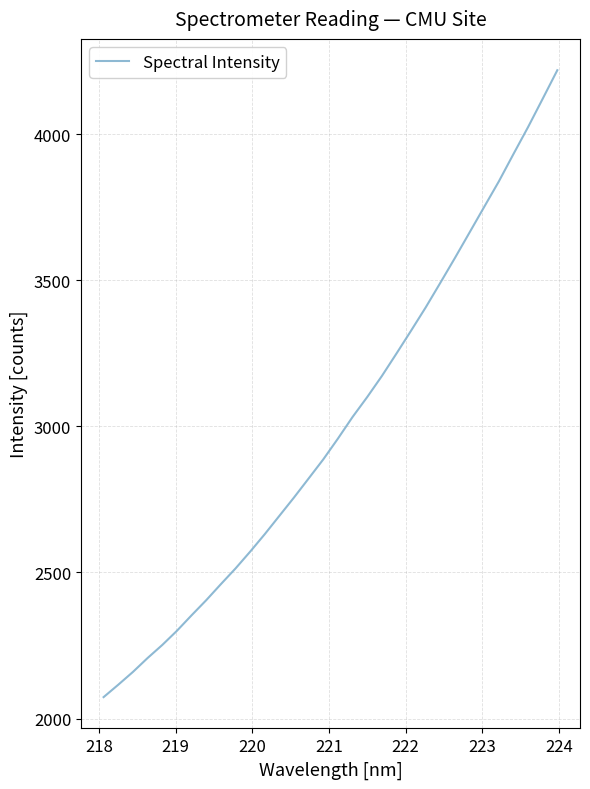

What is the smallest value displayed?

2073.4